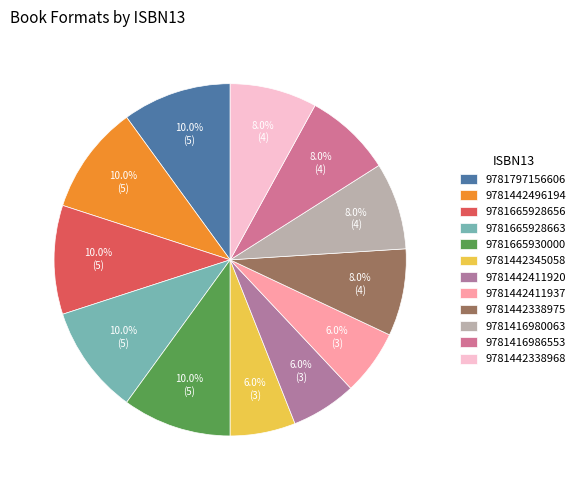

Does 9781442496194 account for over 50% of the chart?

No